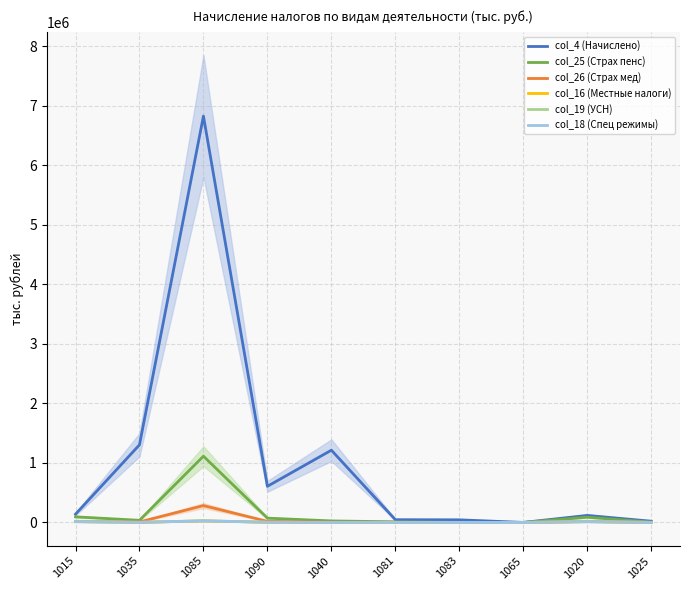

In col_16 (Местные налоги), how many points are higher than both neighbors (excluding endpoints)?

3